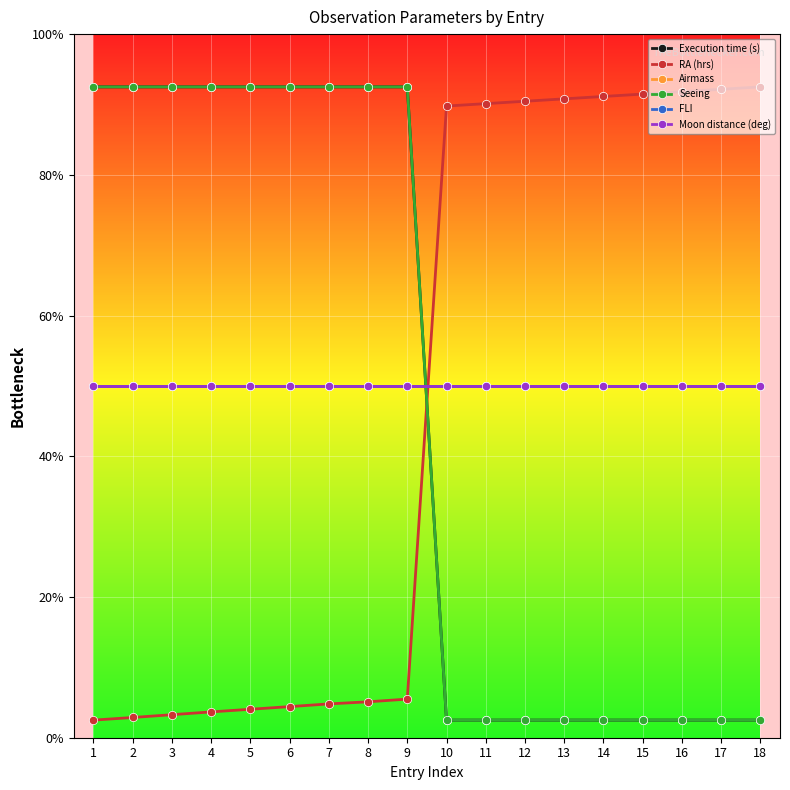

Is this an area chart (filled region under the line)?

No